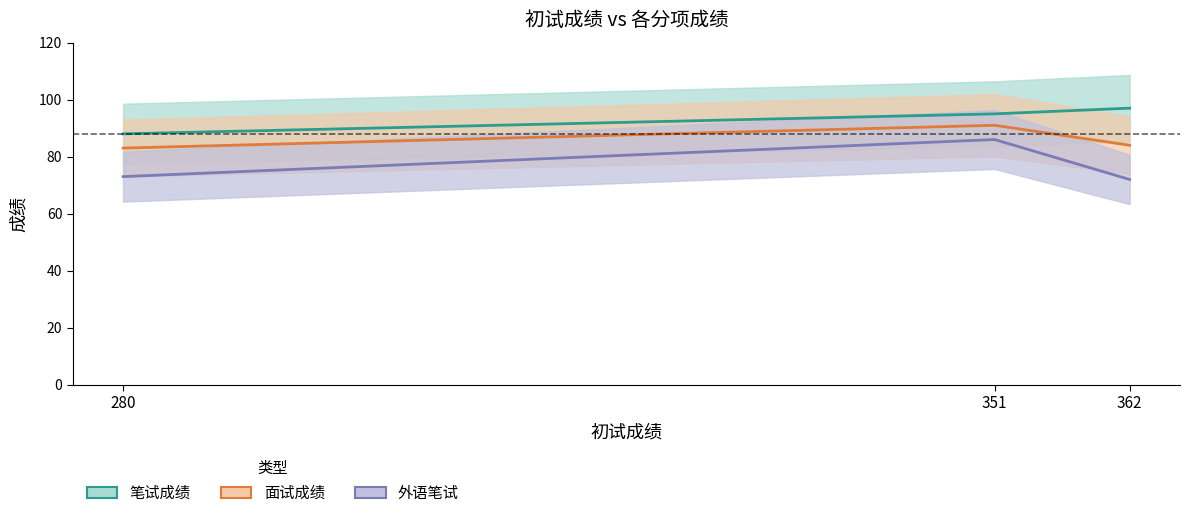

What is the sum of all 面试成绩 values?

258